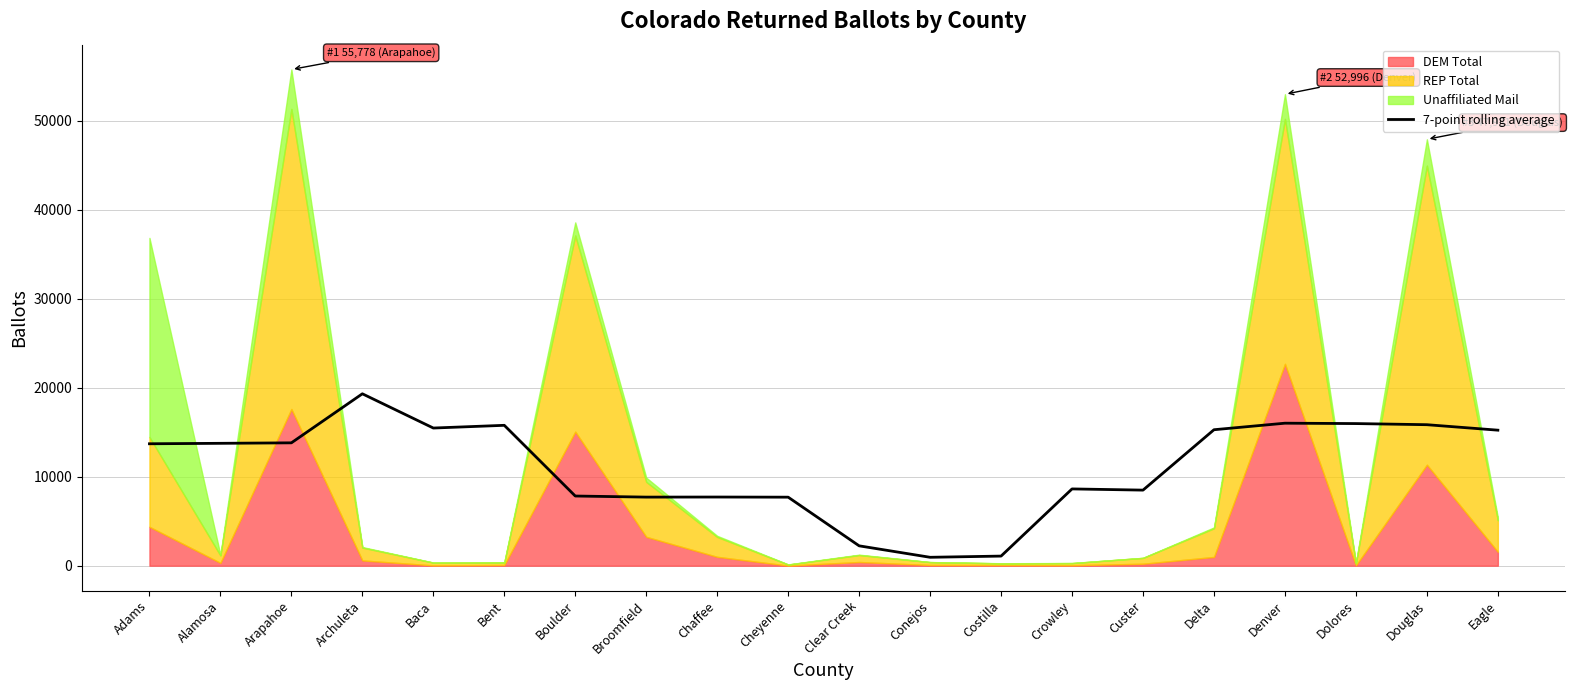

The chart shows a value of 8443.5 at Dolores. True or false?

False